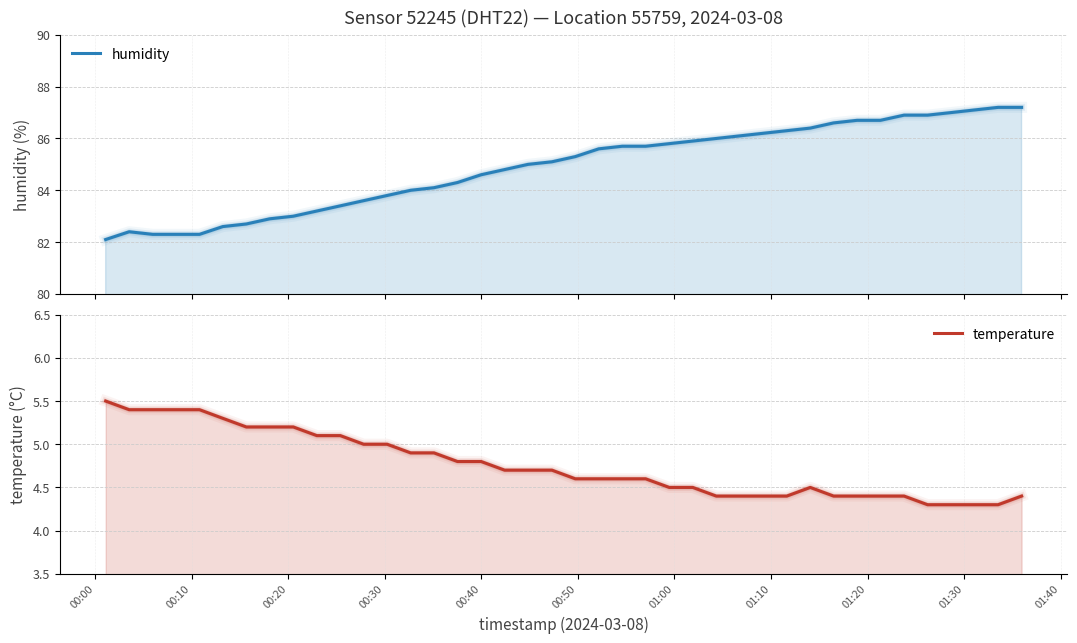

What are all the series names shown in the legend?

humidity, temperature